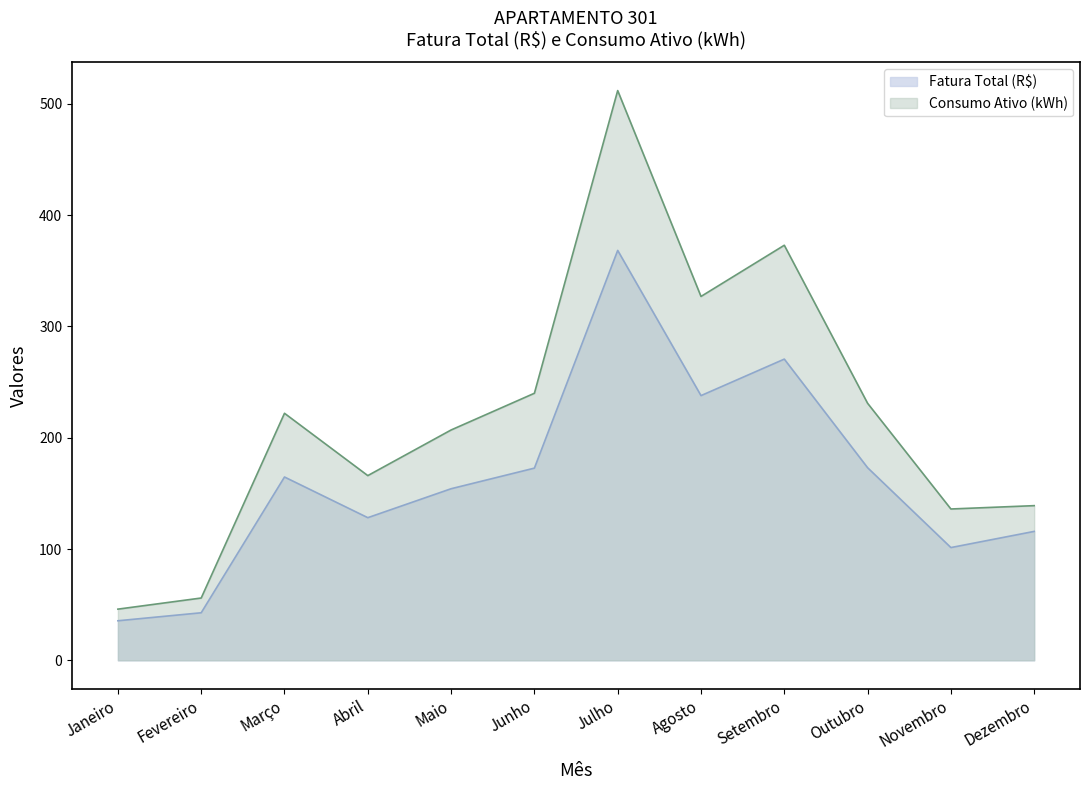

Between Agosto and Outubro, which series saw the biggest shift?

Consumo Ativo (kWh)